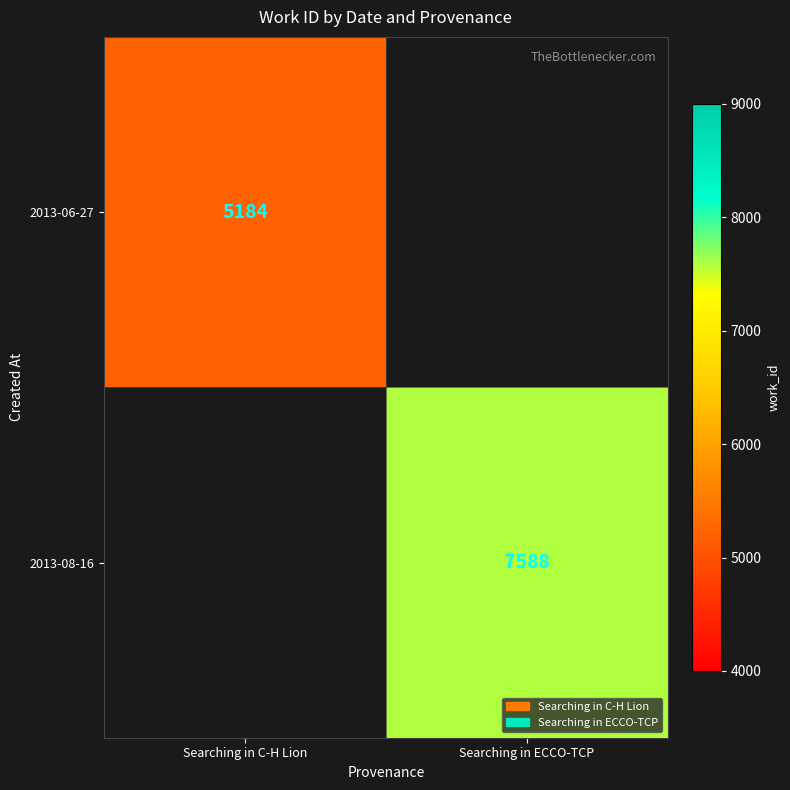

Is the value of 2013-06-27 at Searching in C-H Lion greater than the value of 2013-08-16 at Searching in ECCO-TCP?

No